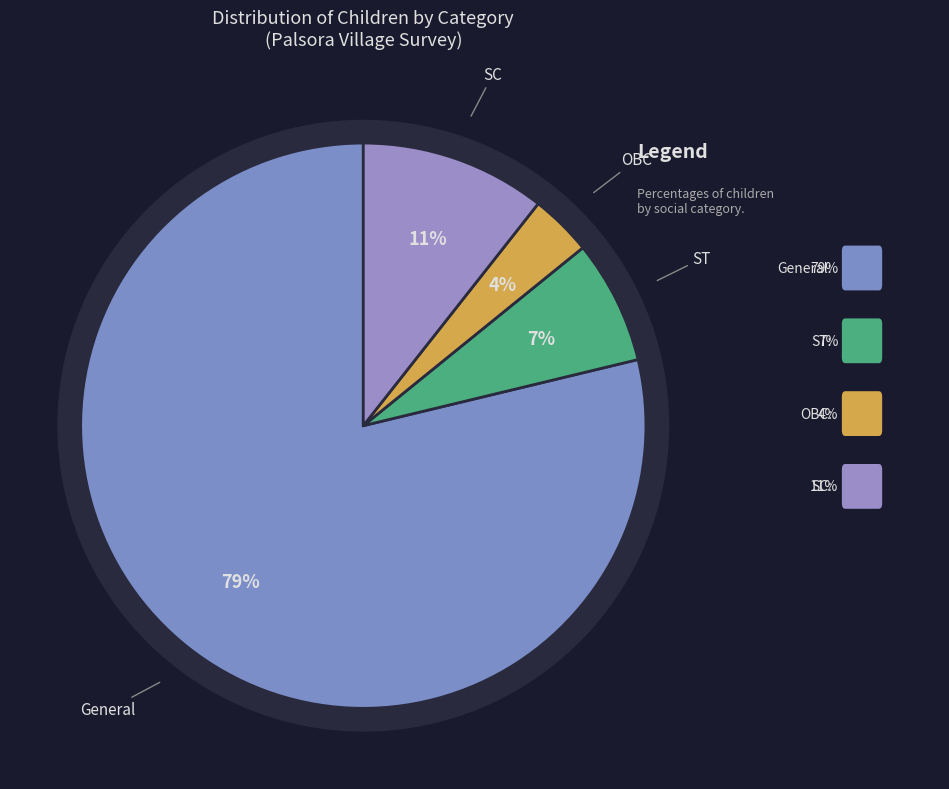

How many slices are in this pie chart?

4